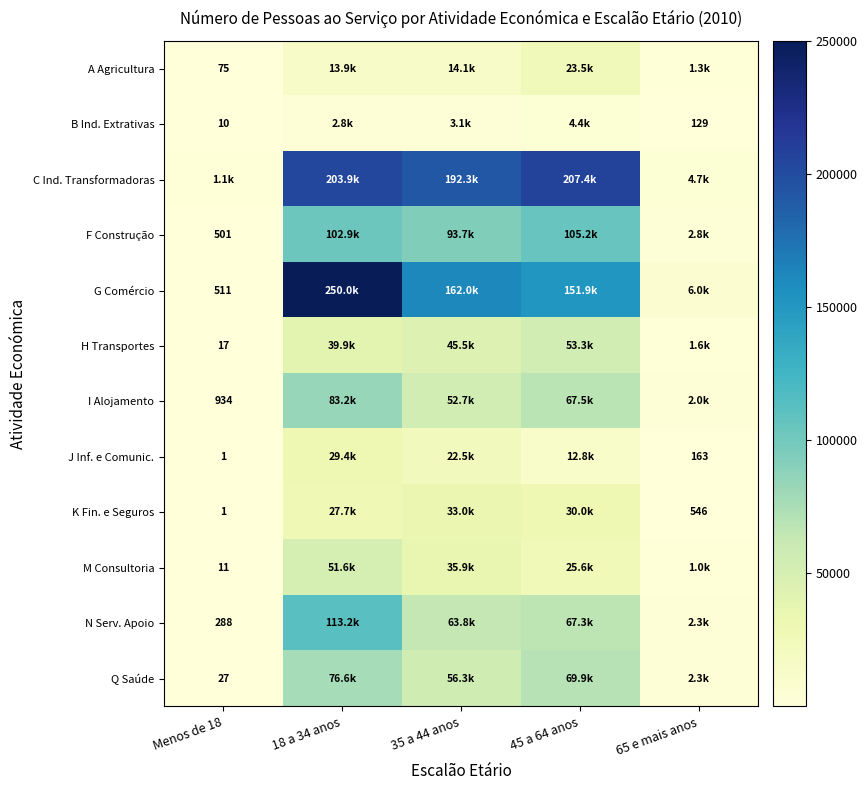

The value of I Alojamento at Menos de 18 is 934. True or false?

True